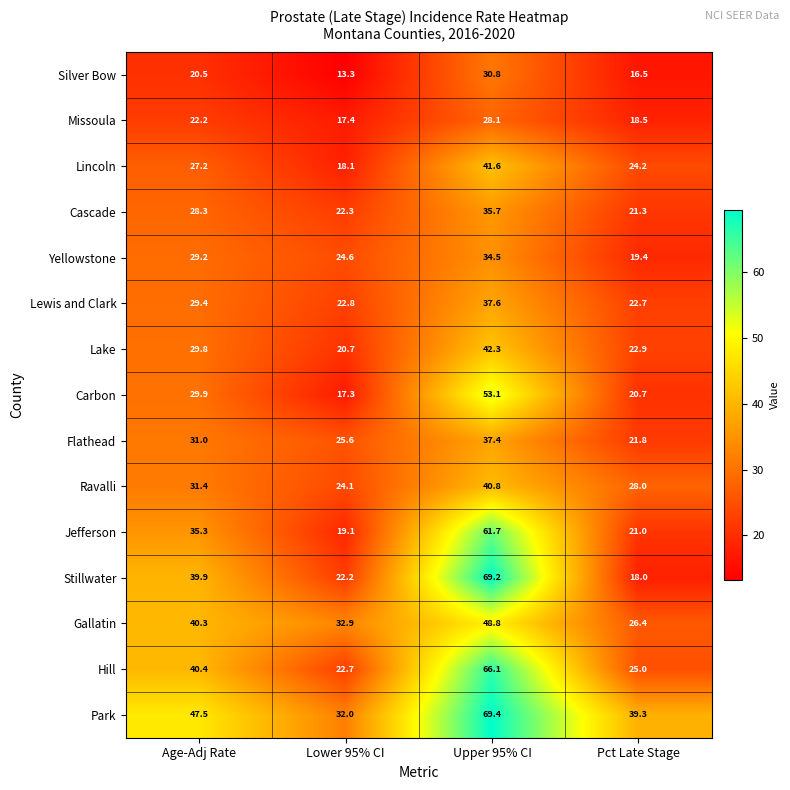

Which series has the largest range (max minus min)?

Stillwater